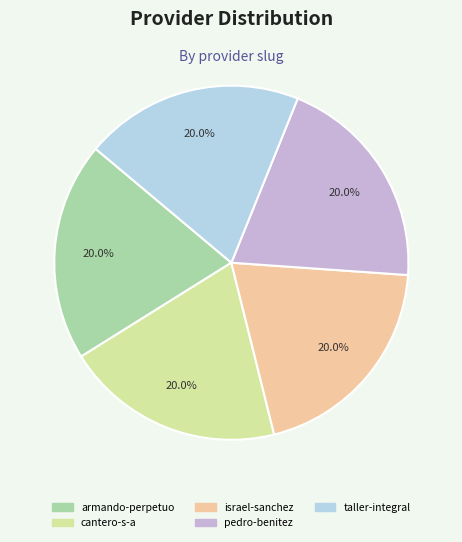

Combined, do cantero-s-a and taller-integral account for over 50%?

No